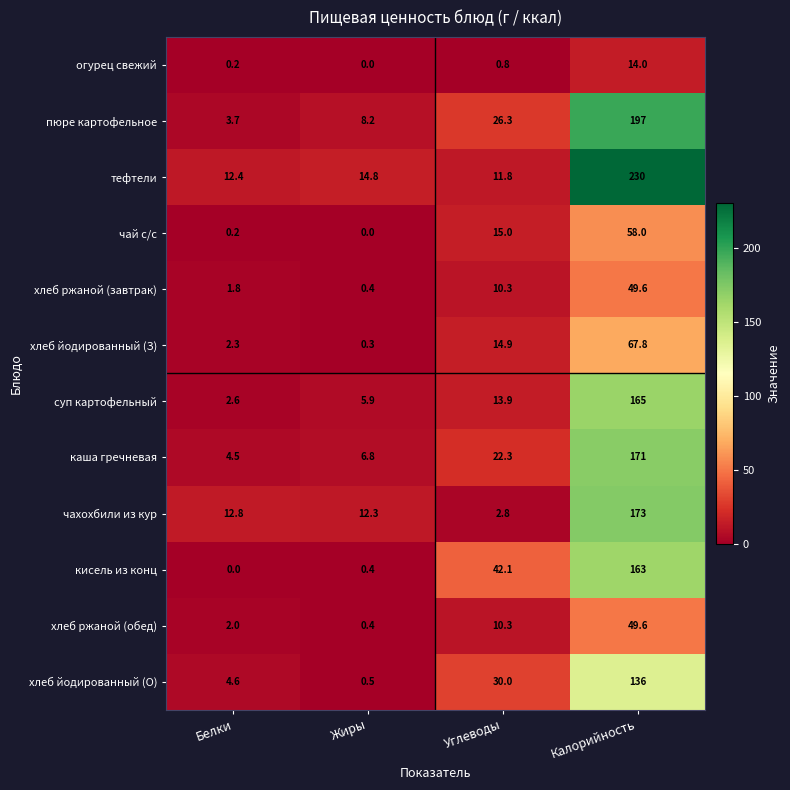

Which label corresponds to the largest value in the chart?

Калорийность